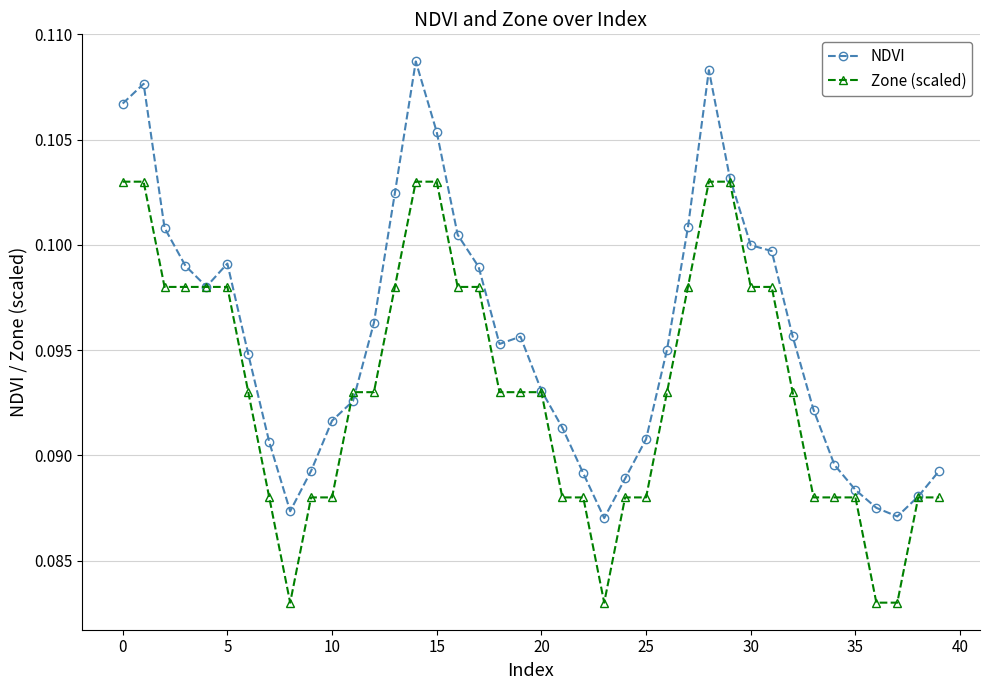

At how many categories does at least one series exceed 0?

40